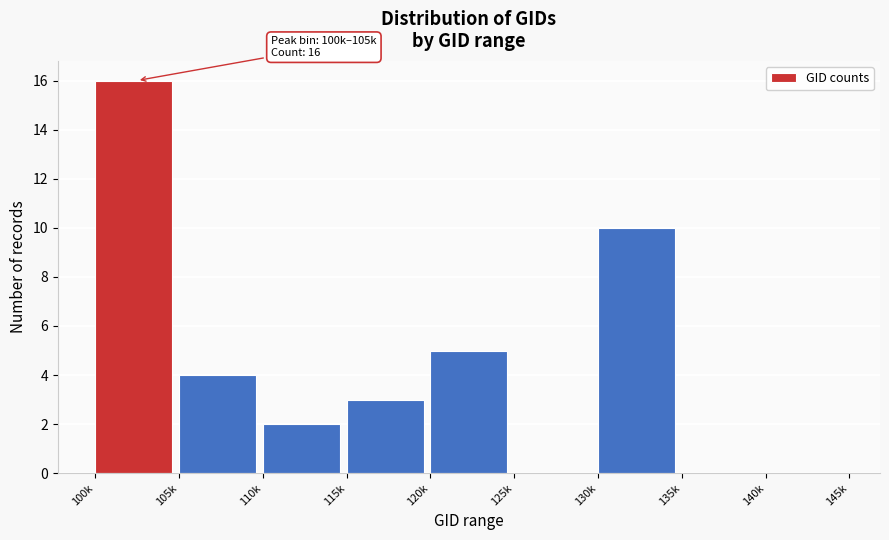

Reading left to right, list all the values displayed in this chart.

100k=16	105k=4	110k=2	115k=3	120k=5	125k=0	130k=10	135k=0	140k=0